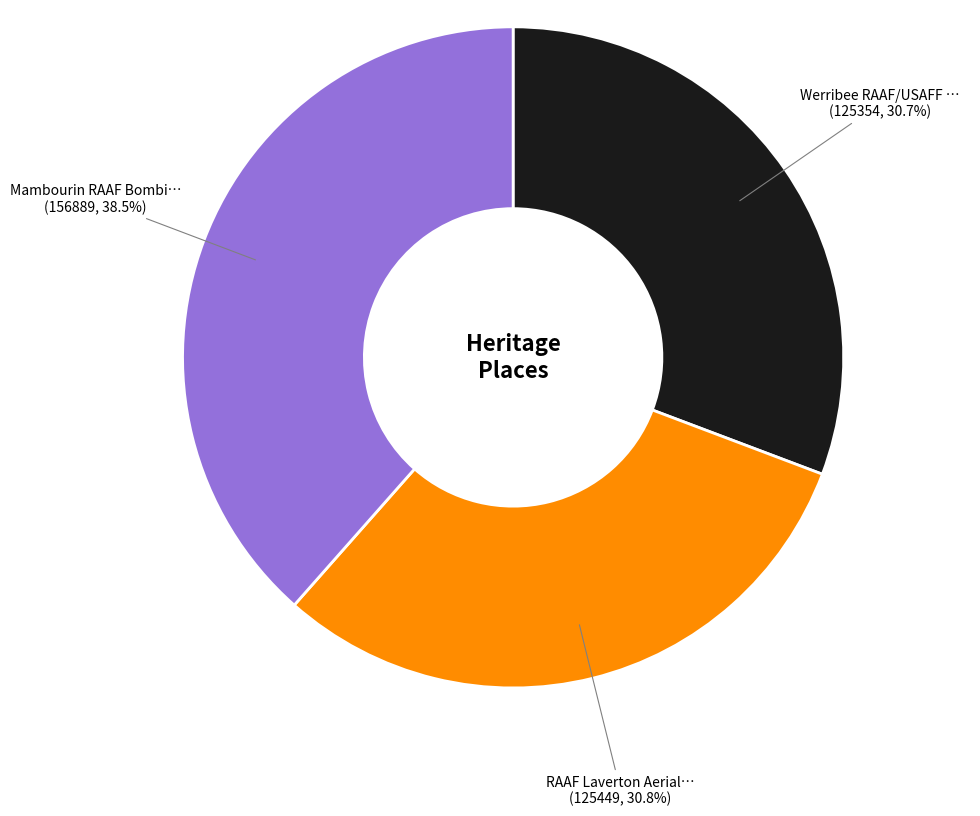

Does any single category account for the majority?

No